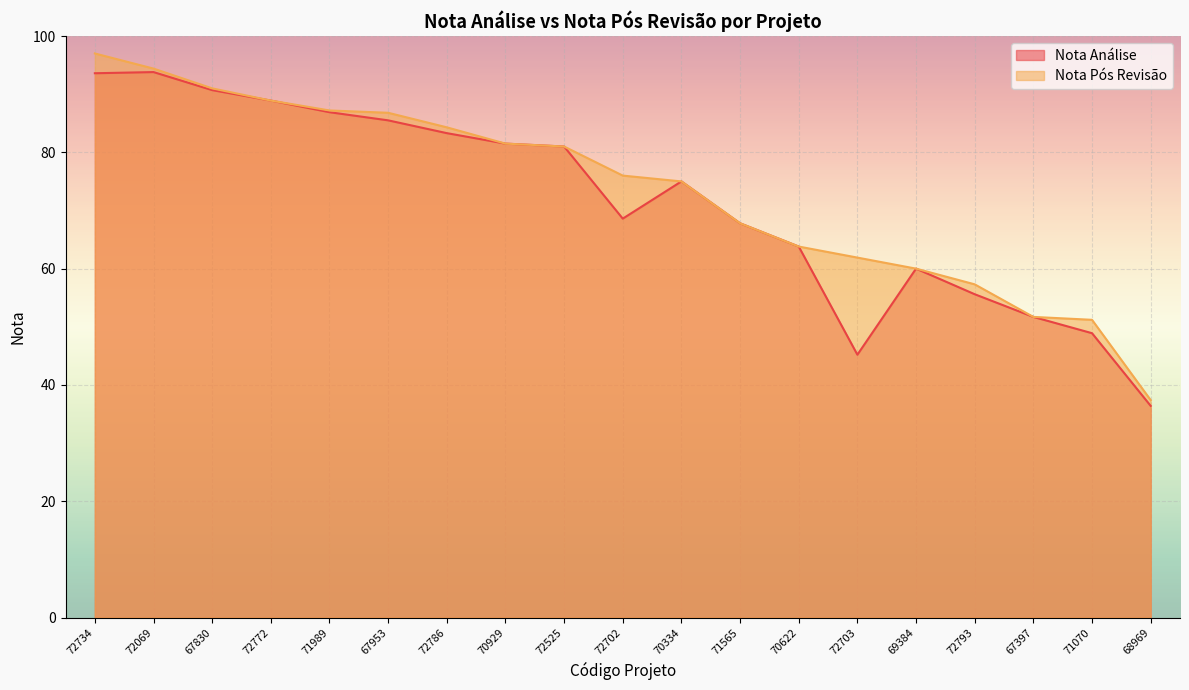

The Nota Análise series shows 111.5 at 70334. True or false?

False